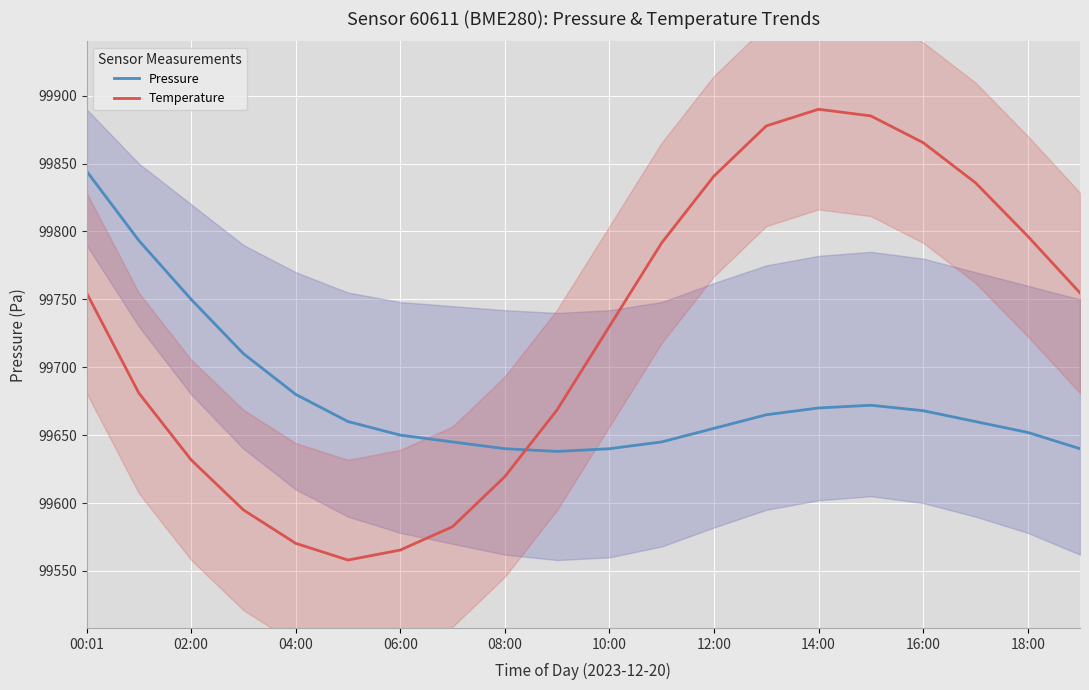

Rank the series at 00:01 from lowest to highest value.

Temperature, Pressure